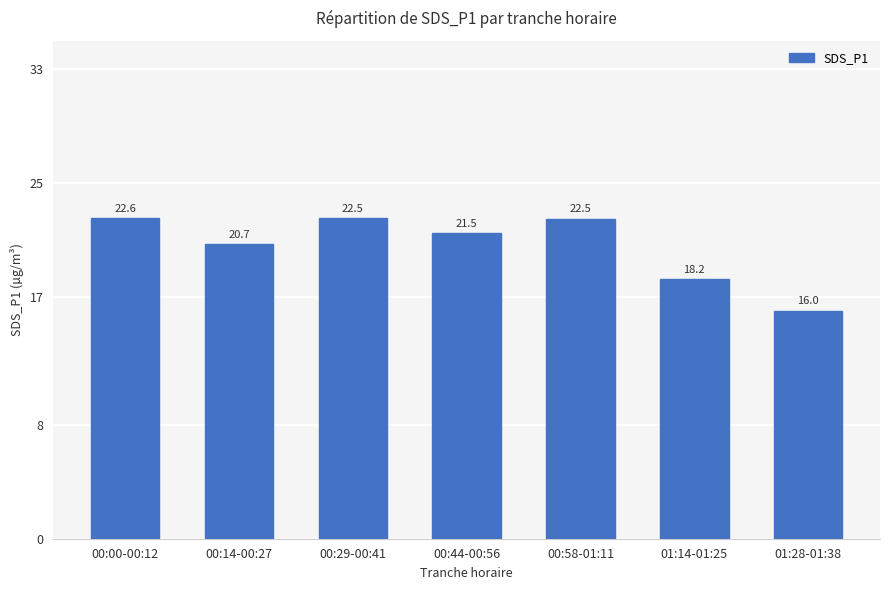

What is the approximate value at 00:58-01:11?

22.5